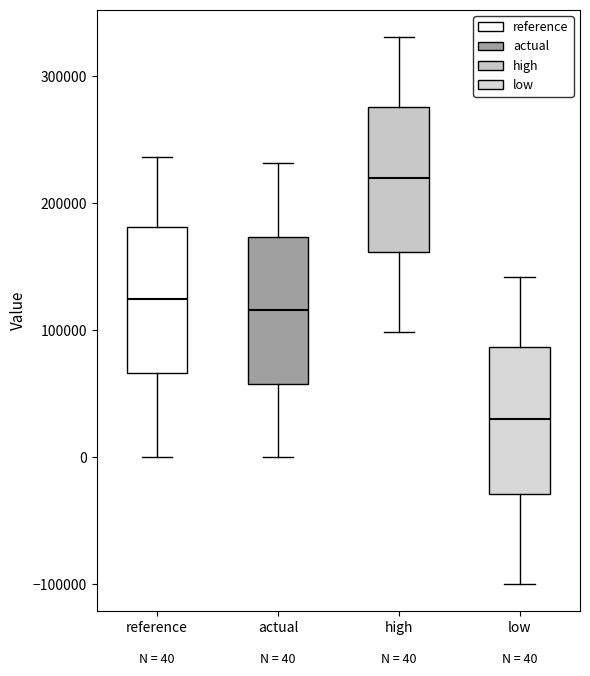

Which box has the highest median line?

high